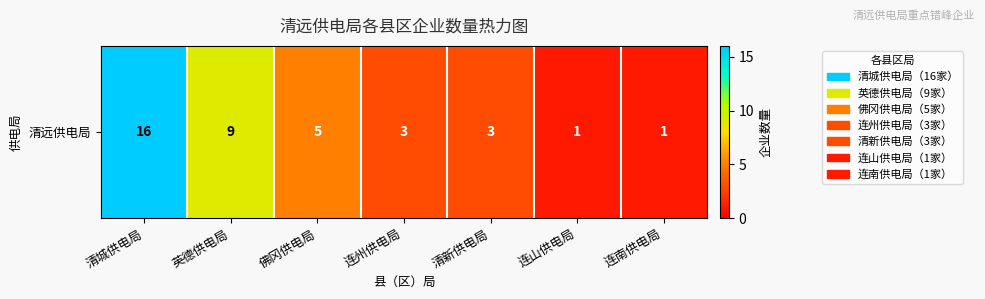

Which category has the lowest value across all series?

连山供电局